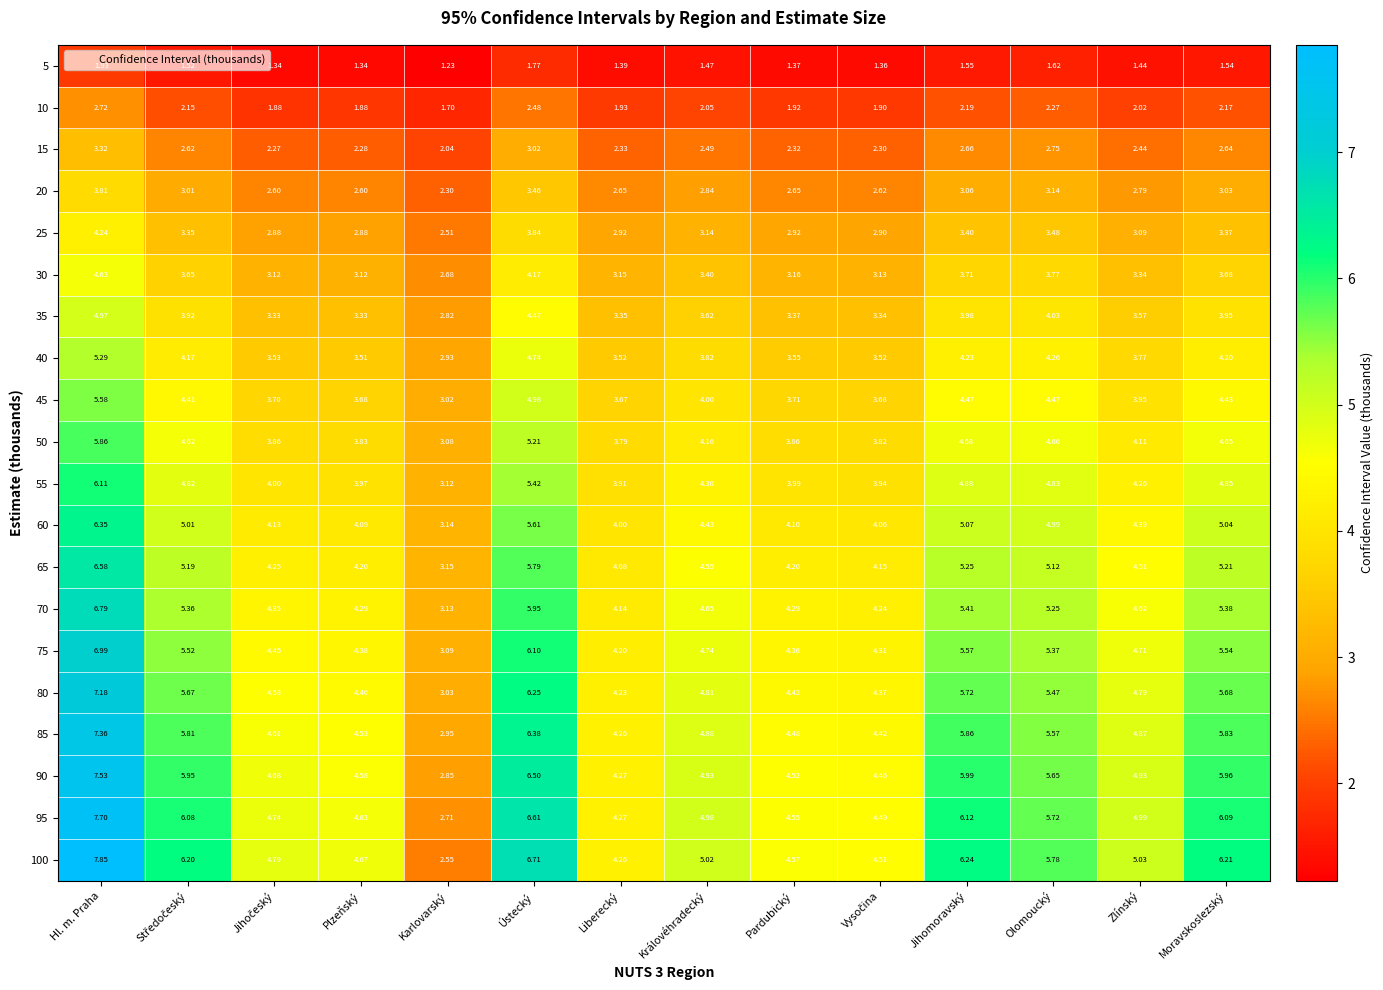

At which label is 95 closest to 5?

Zlínský